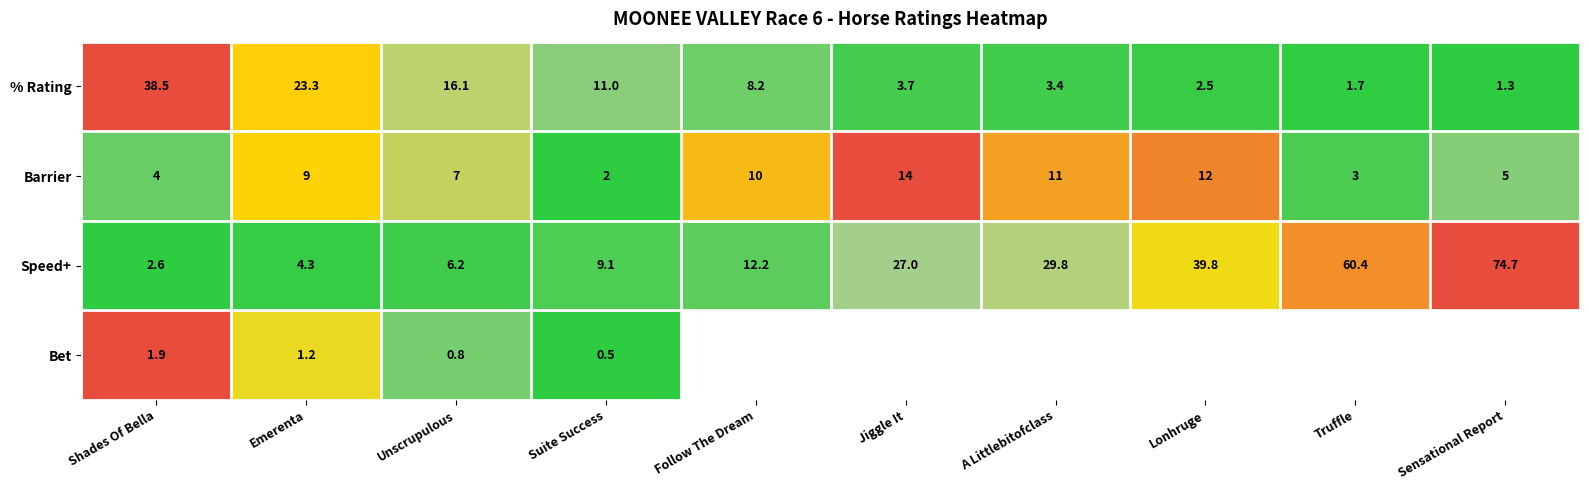

Is the value of Barrier at Sensational Report greater than the value of Speed+ at Jiggle It?

No